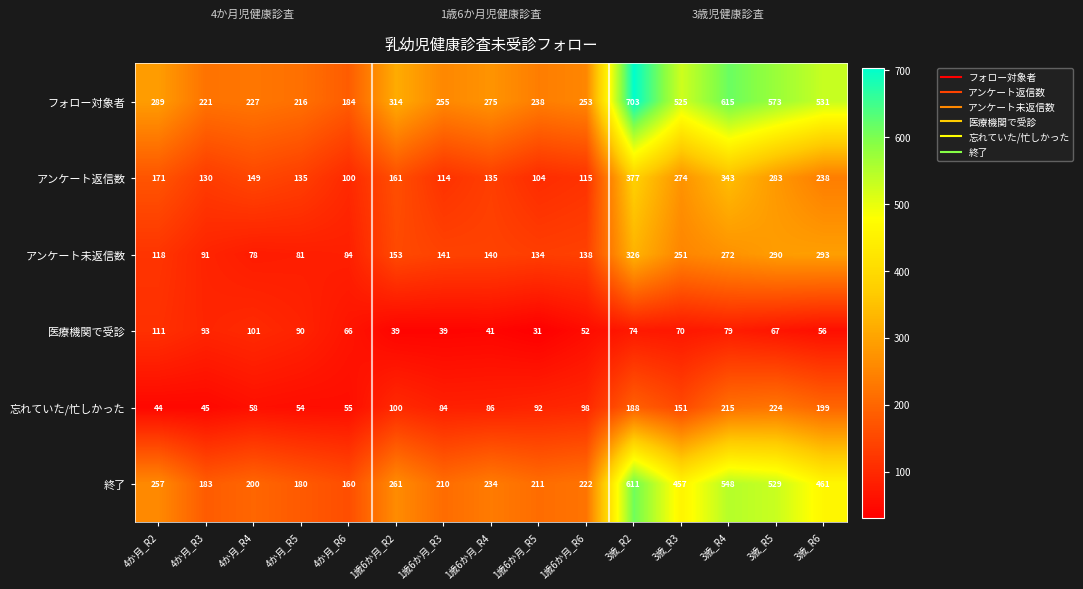

What is the approximate value of アンケート未返信数 at 1歳6か月_R2?

153